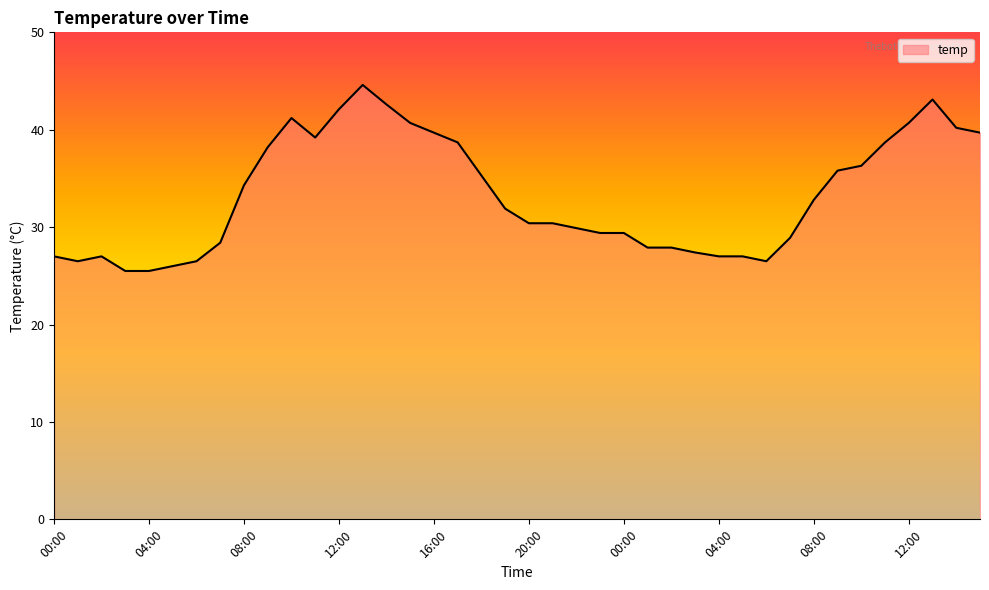

What is the minimum value shown in the chart?

25.5